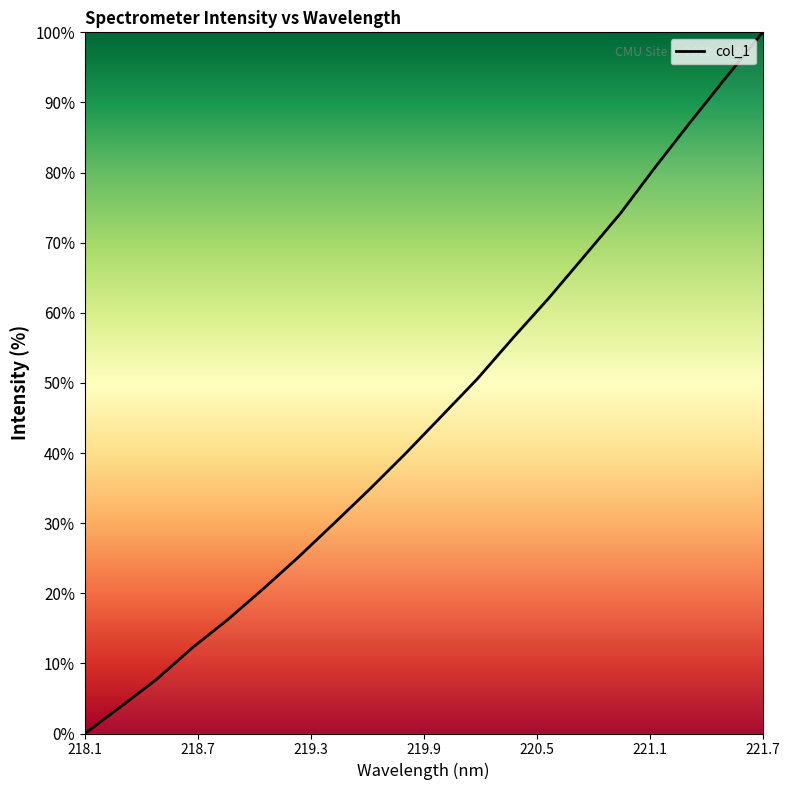

What is the maximum value shown in the chart?

100.0